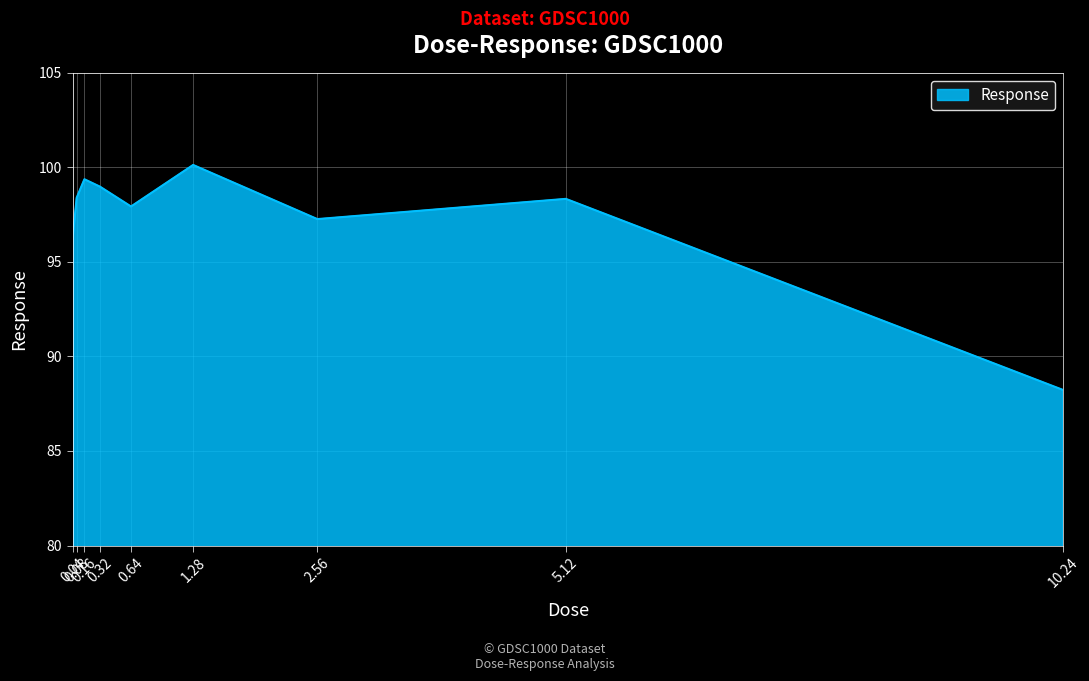

At which label does the data first exceed 98?

0.08